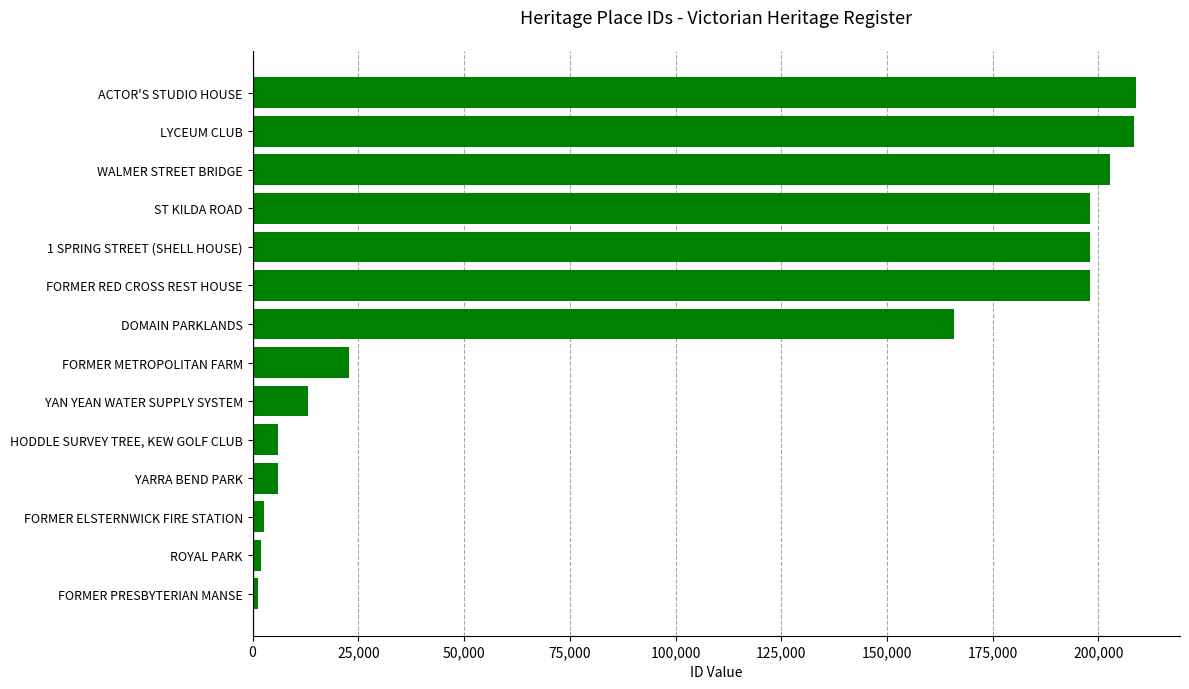

True or false: the data shows 202835 at WALMER STREET BRIDGE.

True